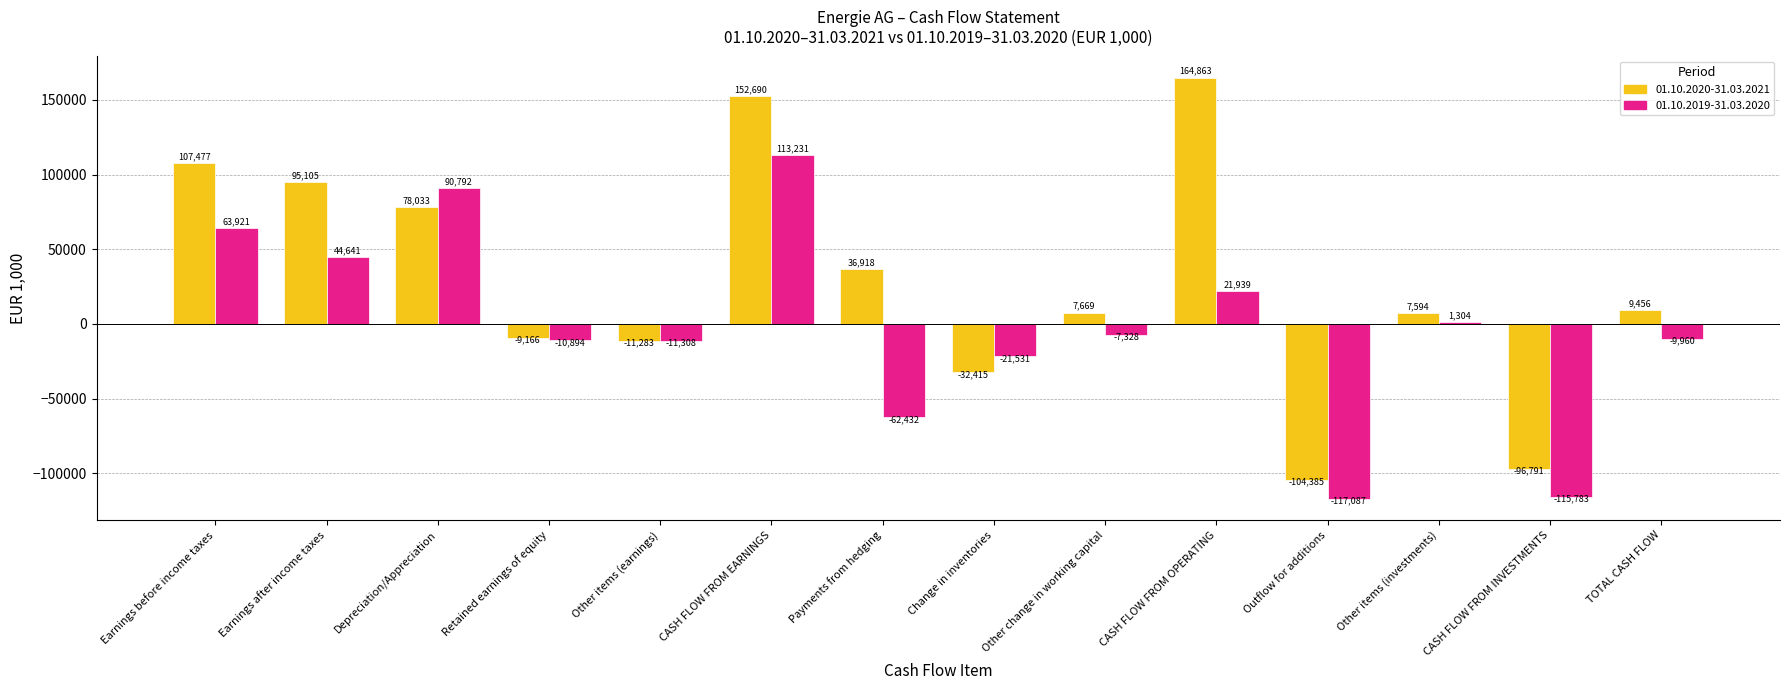

At how many categories does at least one series exceed 66407?

5